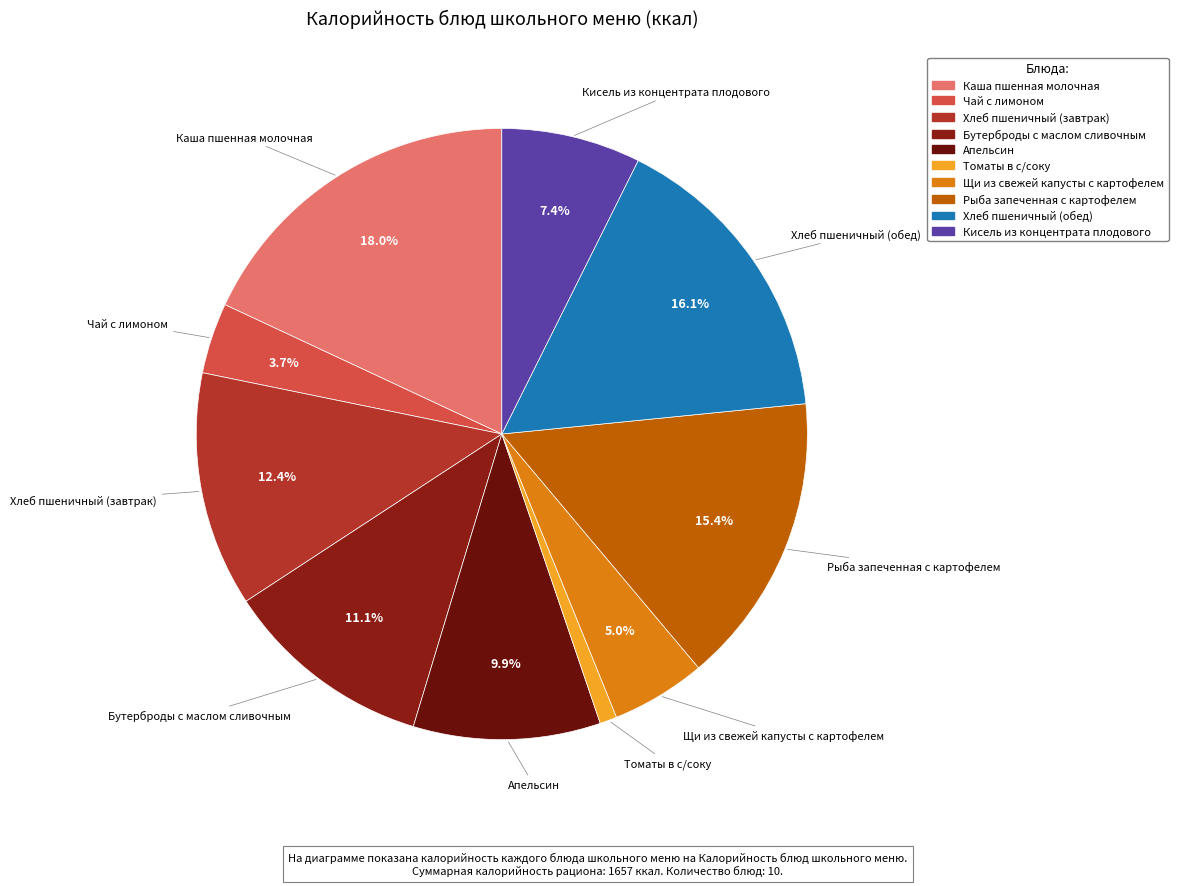

Does Бутерброды с маслом сливочным represent more than half of the total?

No